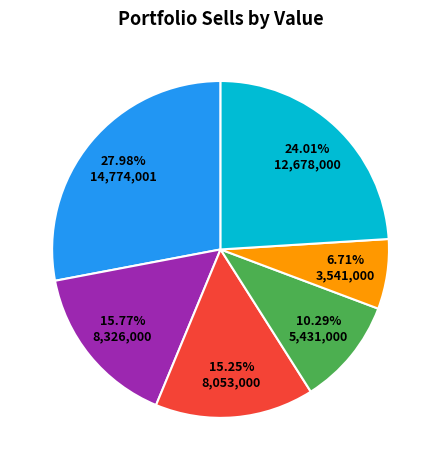

Does any single category account for the majority?

No